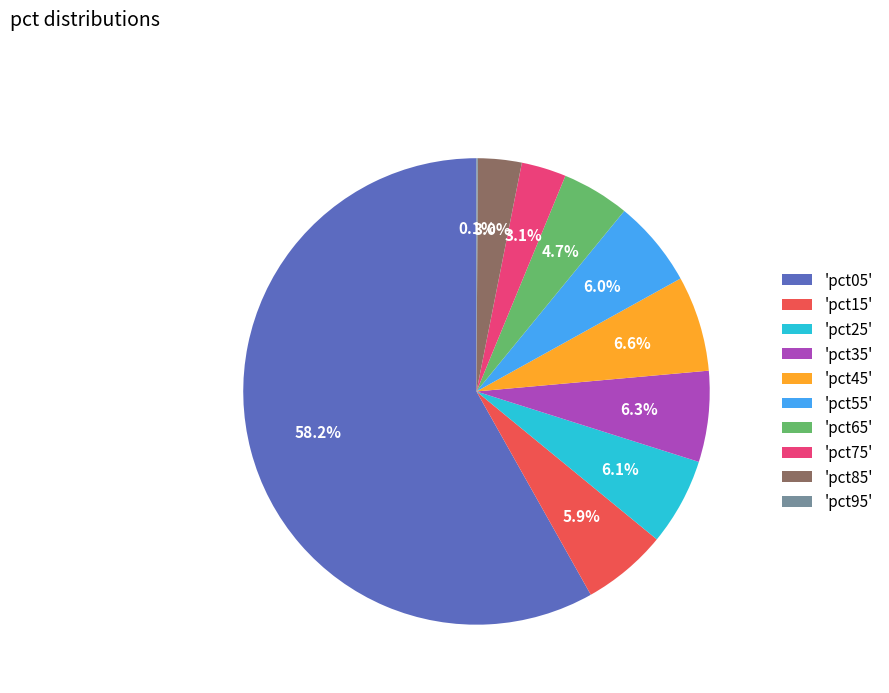

Which has a higher value, 'pct35' or 'pct85'?

'pct35'